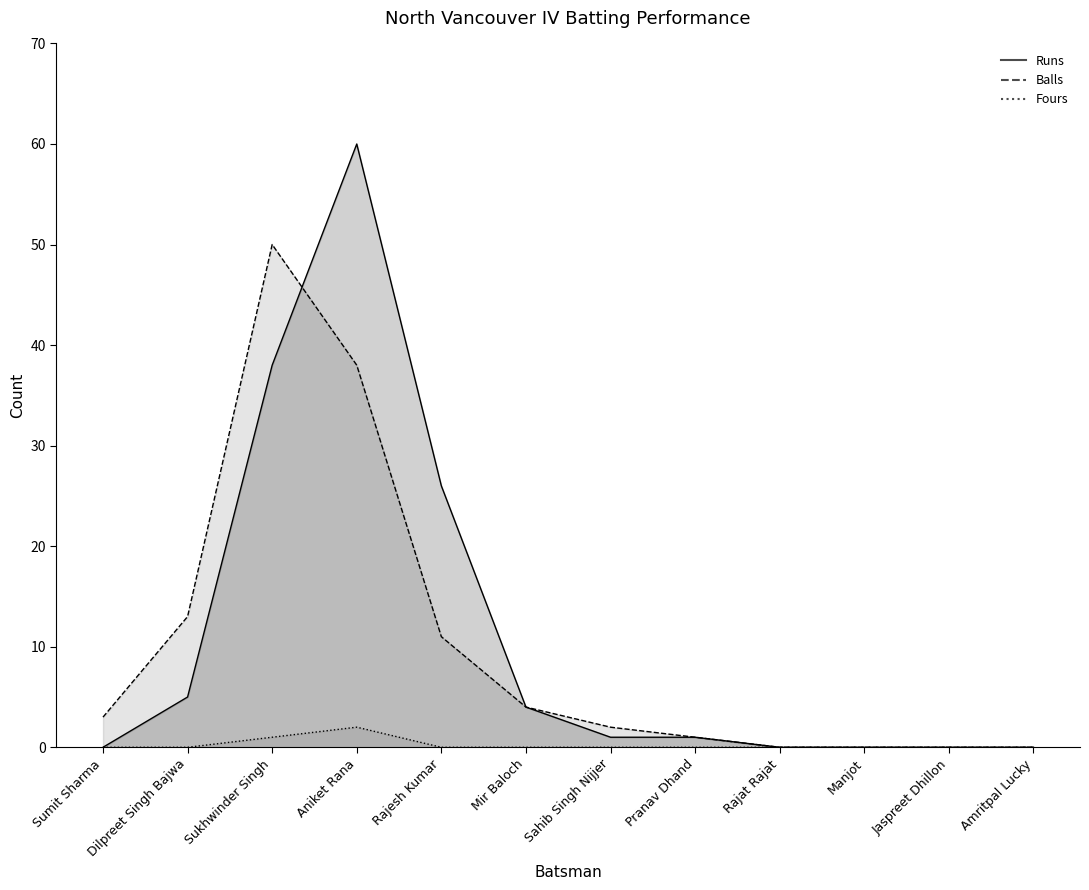

How many lines are shown in the chart?

3